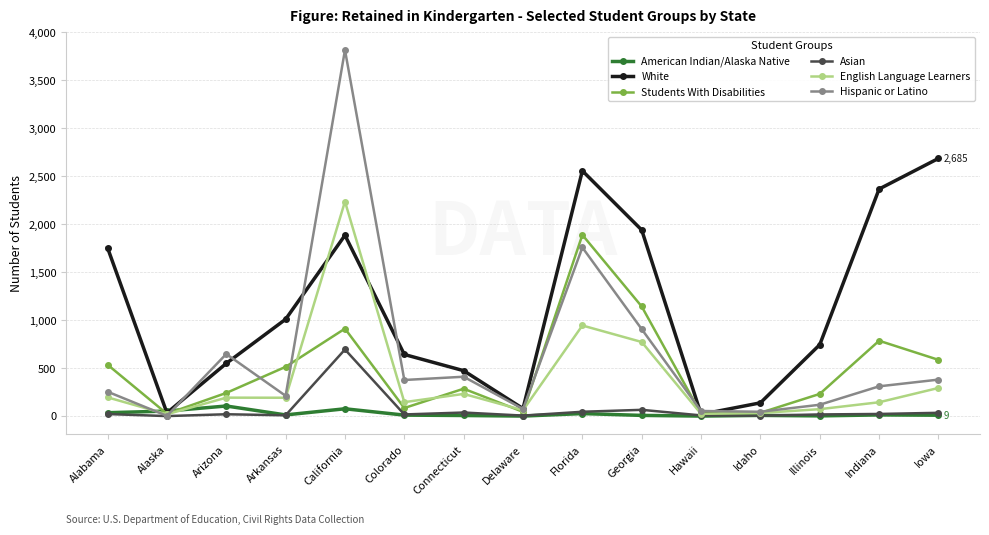

List the series in order of their peak value, highest first.

Hispanic or Latino, White, English Language Learners, Students With Disabilities, Asian, American Indian/Alaska Native